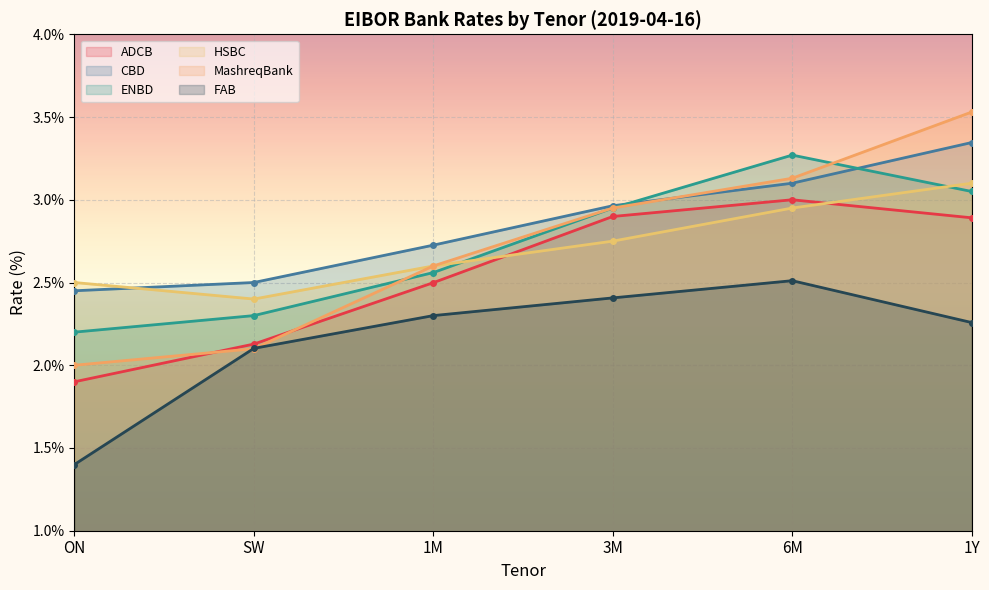

After their last crossing, which series has the higher values: MashreqBank or CBD?

MashreqBank